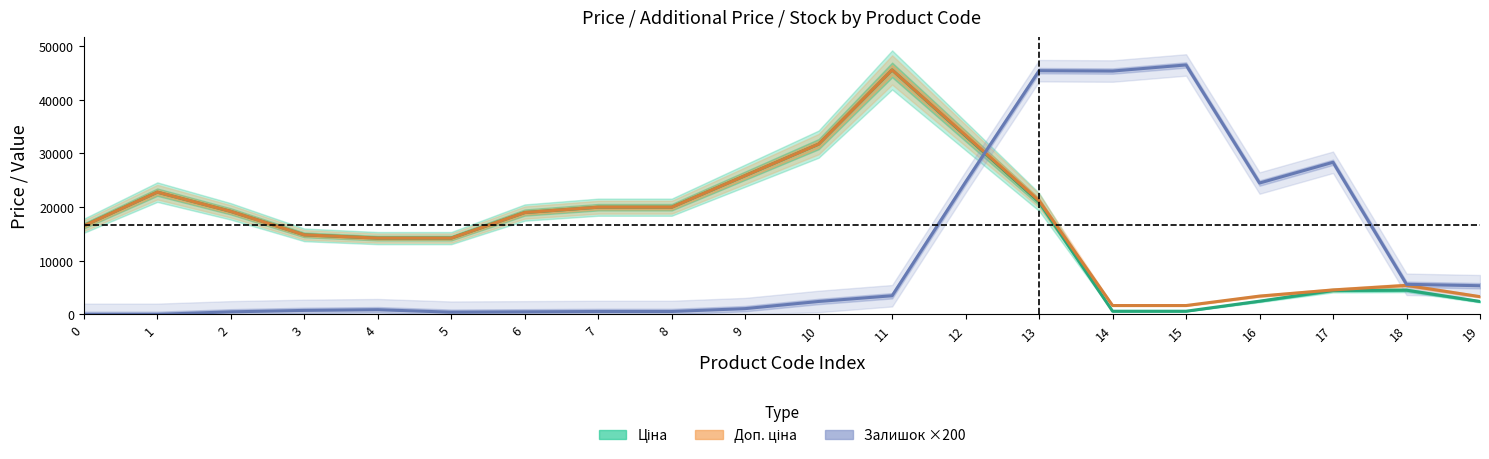

How many intersections are there between Залишок ×200 (Forecast) and Ціна (Estimate)?

1